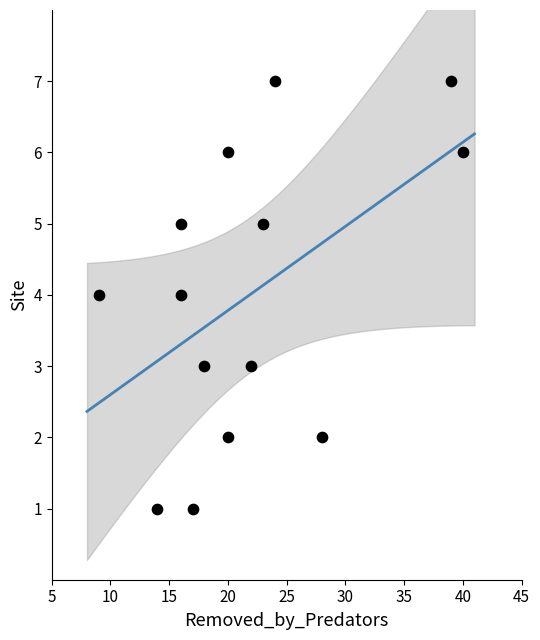

What is the range of X values (max minus min)?

31